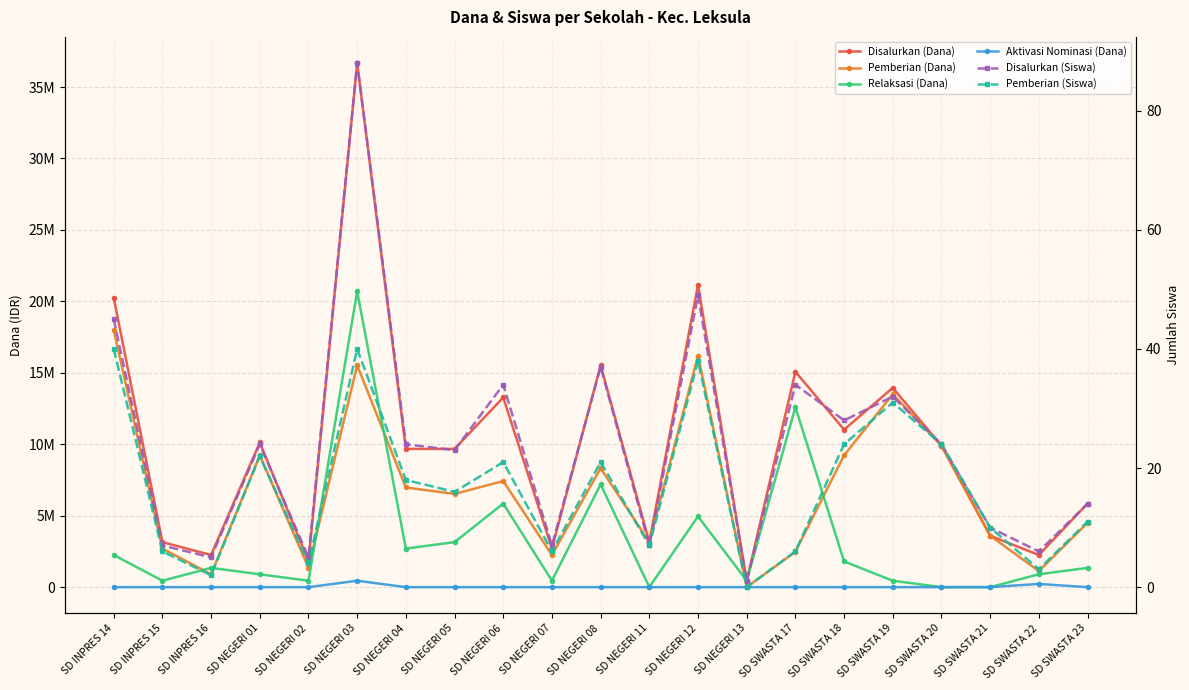

Which has a higher value, SD SWASTA 18 or SD SWASTA 17?

SD SWASTA 17